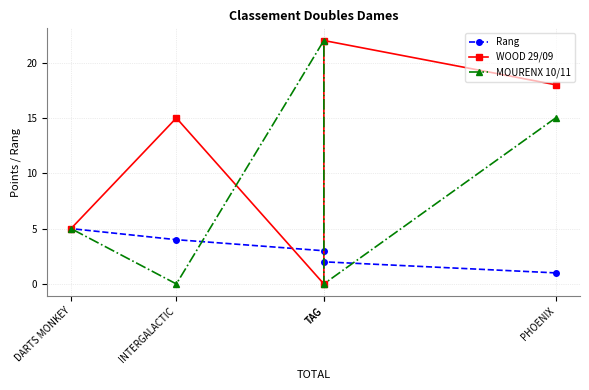

At INTERGALACTIC, list the series in order from largest to smallest.

WOOD 29/09, Rang, MOURENX 10/11